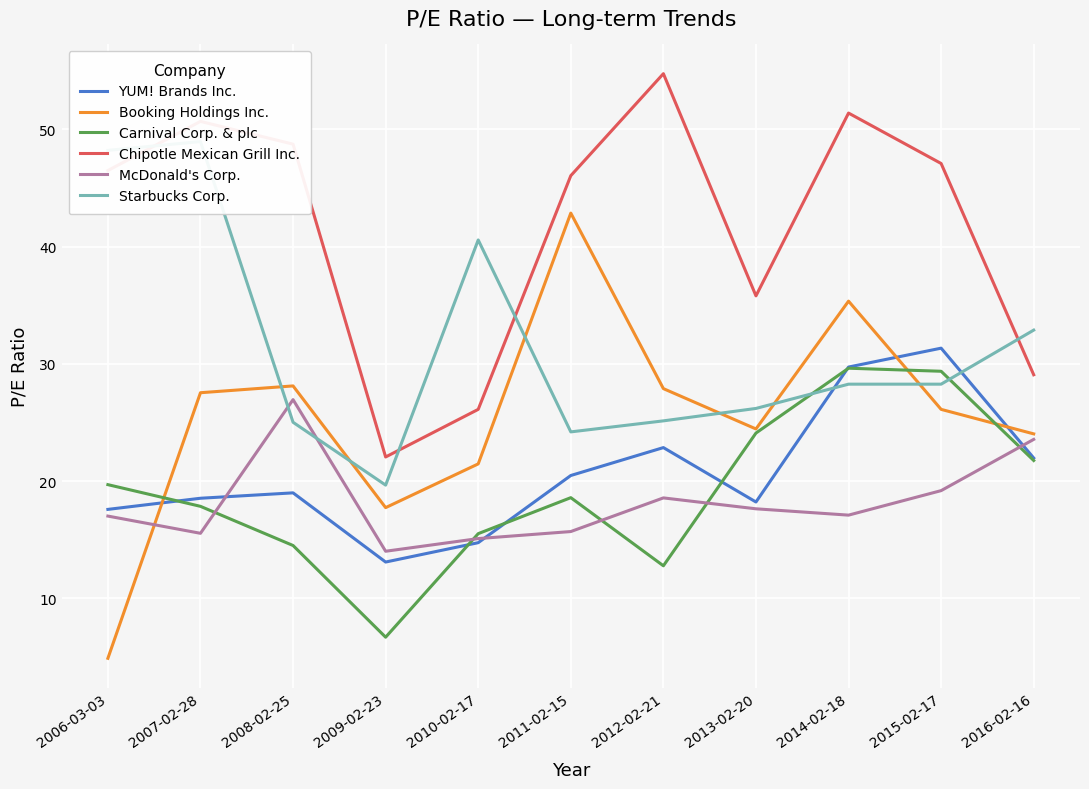

At 2007-02-28, list the series in order from smallest to largest.

McDonald's Corp., Carnival Corp. & plc, YUM! Brands Inc., Booking Holdings Inc., Starbucks Corp., Chipotle Mexican Grill Inc.